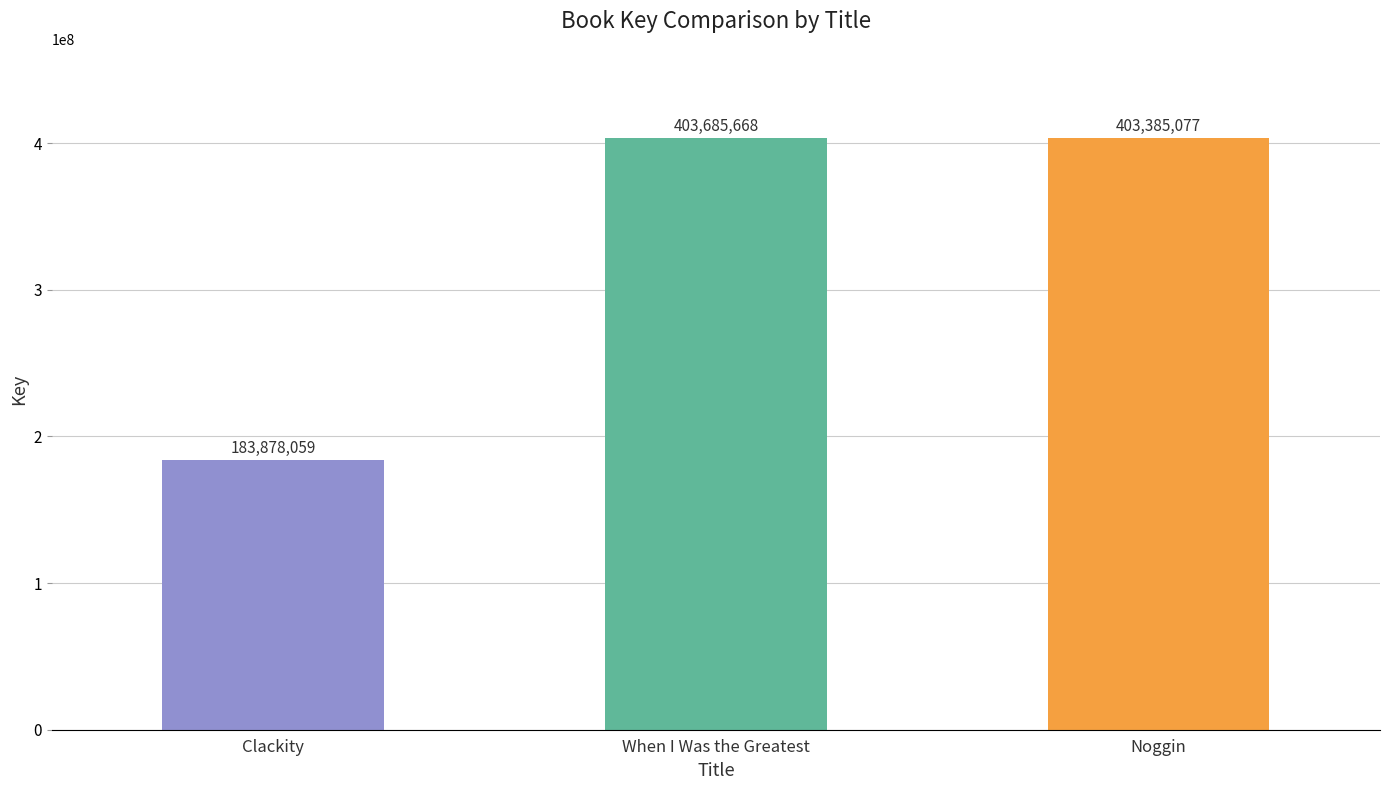

Rank the categories by value from highest to lowest.

When I Was the Greatest, Noggin, Clackity